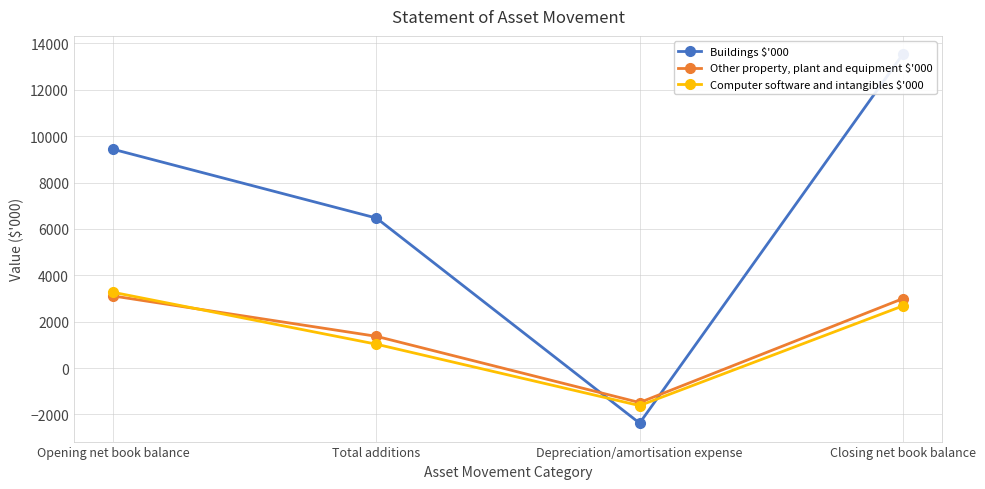

List the series in order of their peak value, lowest first.

Other property, plant and equipment $'000, Computer software and intangibles $'000, Buildings $'000